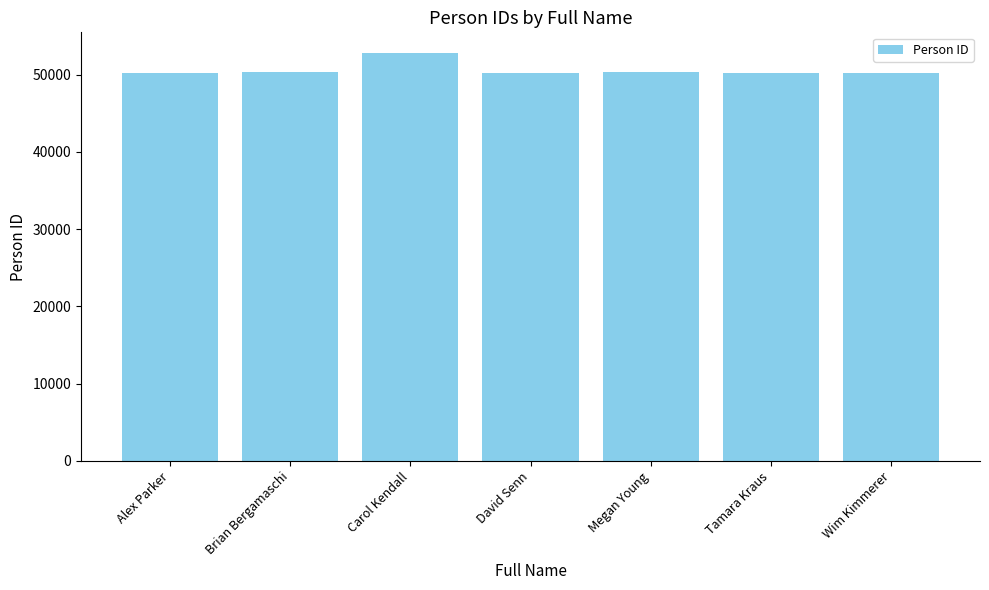

What is the maximum value shown in the chart?

52841